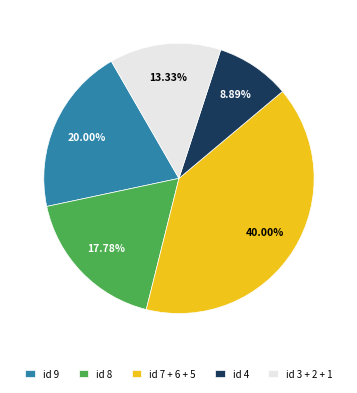

Is the sum of id 4 and id 8 greater than half?

No